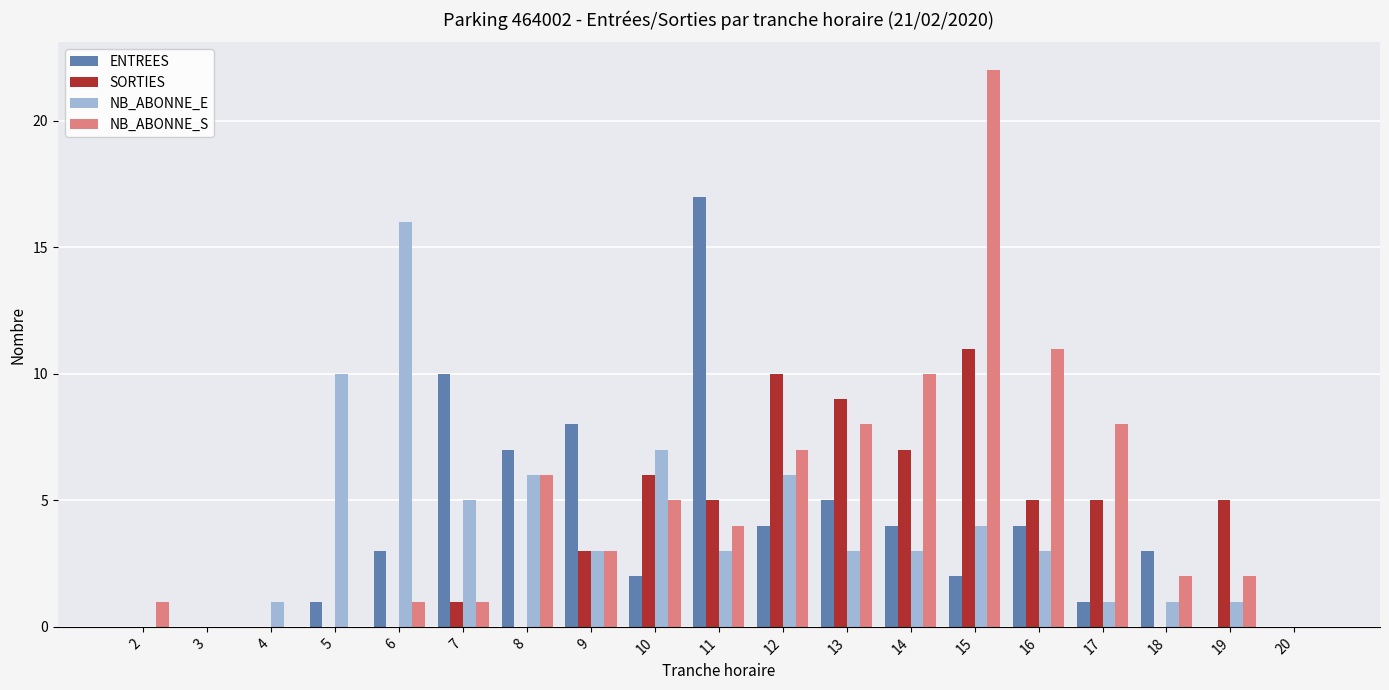

Which series changed the most between 4 and 8?

ENTREES